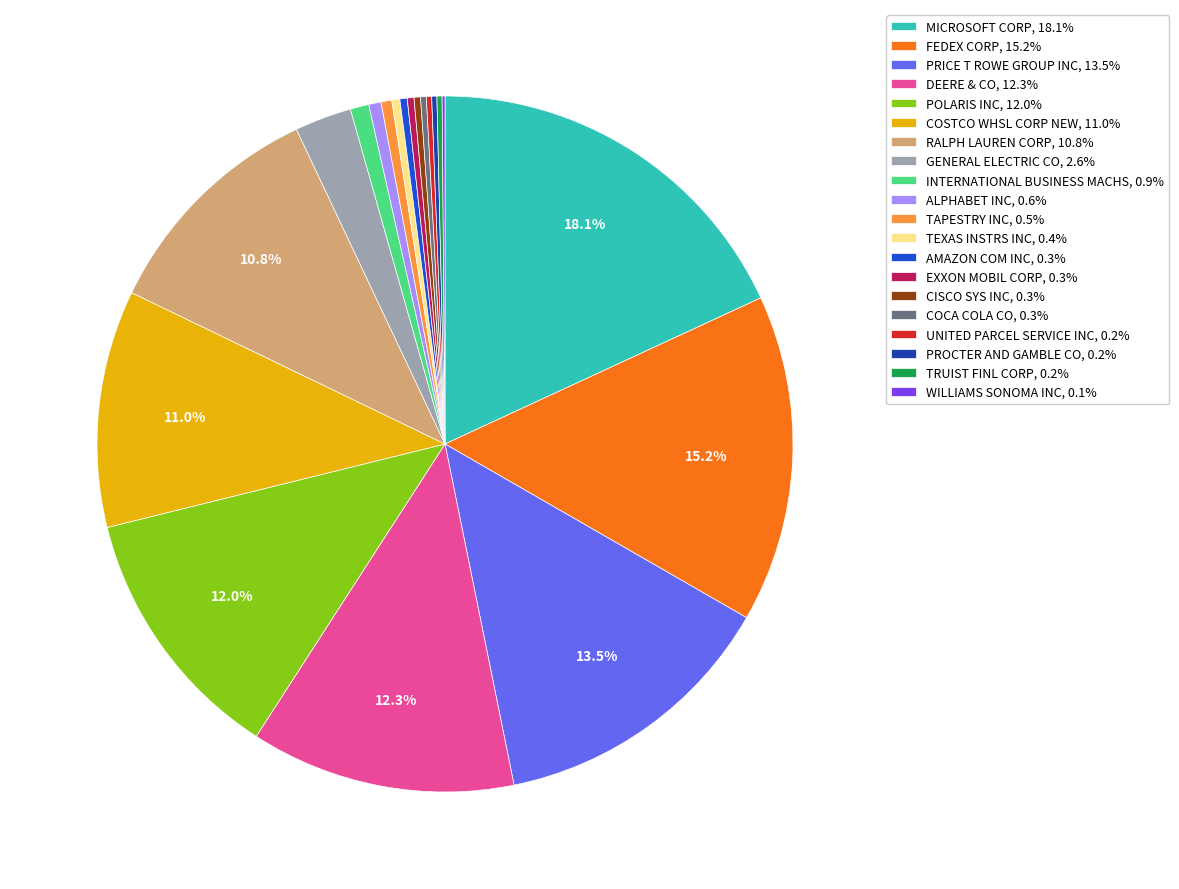

What percentage is NOT represented by MICROSOFT CORP, 18.1%?

81.9%